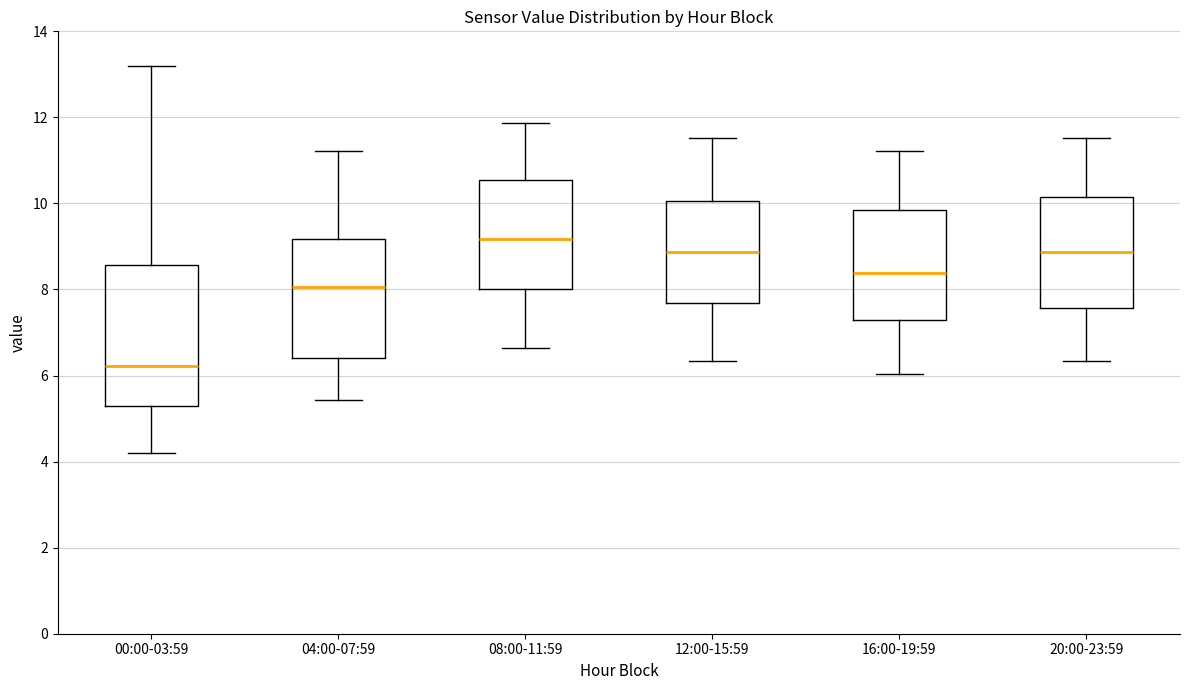

Reading left to right, read every box against the y-axis: the position of its median line, the range the box covers, and the ends of its whiskers. The values are not printed on the chart, so give them approximately, as read against the axis.

00:00-03:59: median 6.2, box 5.2 to 8.6, whiskers 4.2 to 13.2
04:00-07:59: median 8.0, box 6.4 to 9.2, whiskers 5.4 to 11.2
08:00-11:59: median 9.2, box 8.0 to 10.6, whiskers 6.6 to 11.8
12:00-15:59: median 8.8, box 7.6 to 10.0, whiskers 6.4 to 11.6
16:00-19:59: median 8.4, box 7.2 to 9.8, whiskers 6.0 to 11.2
20:00-23:59: median 8.8, box 7.6 to 10.2, whiskers 6.4 to 11.6